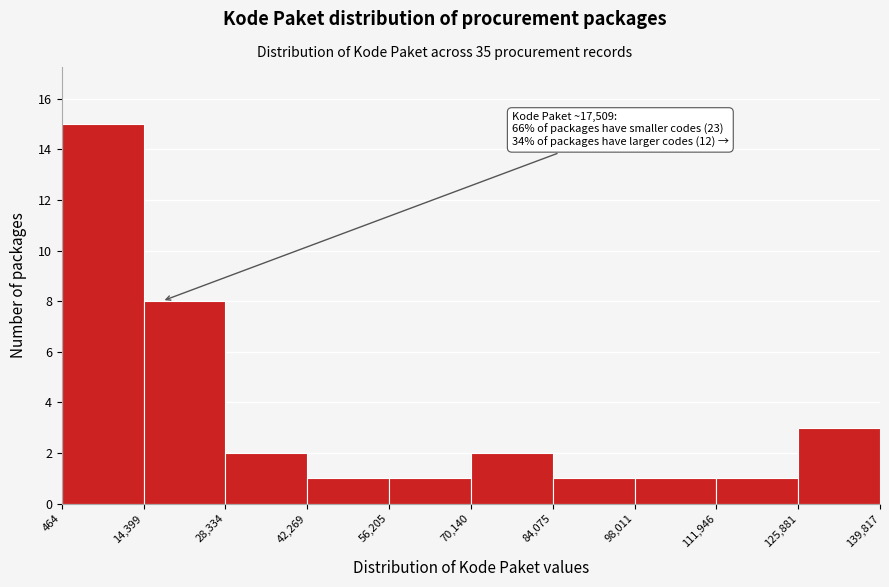

Which range on the x-axis has the tallest bar?

464 to 14,399